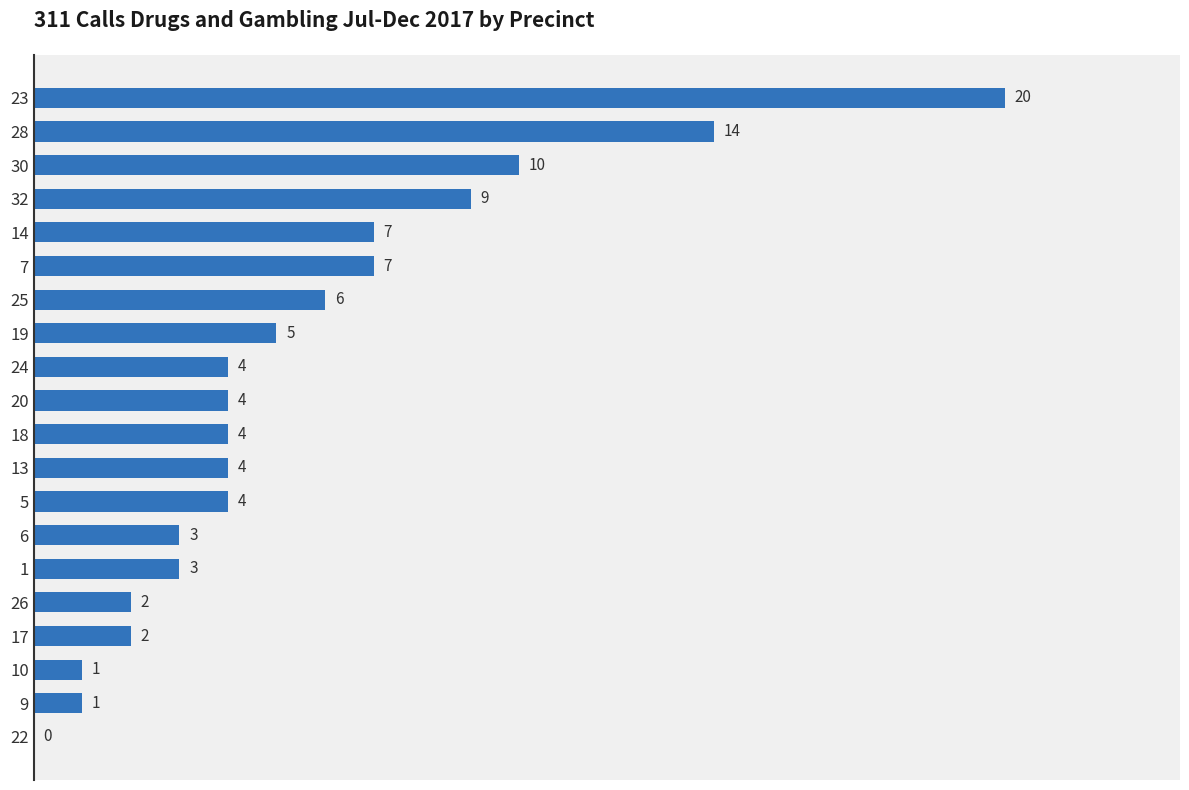

What is the difference between the values at 1 and 18?

1